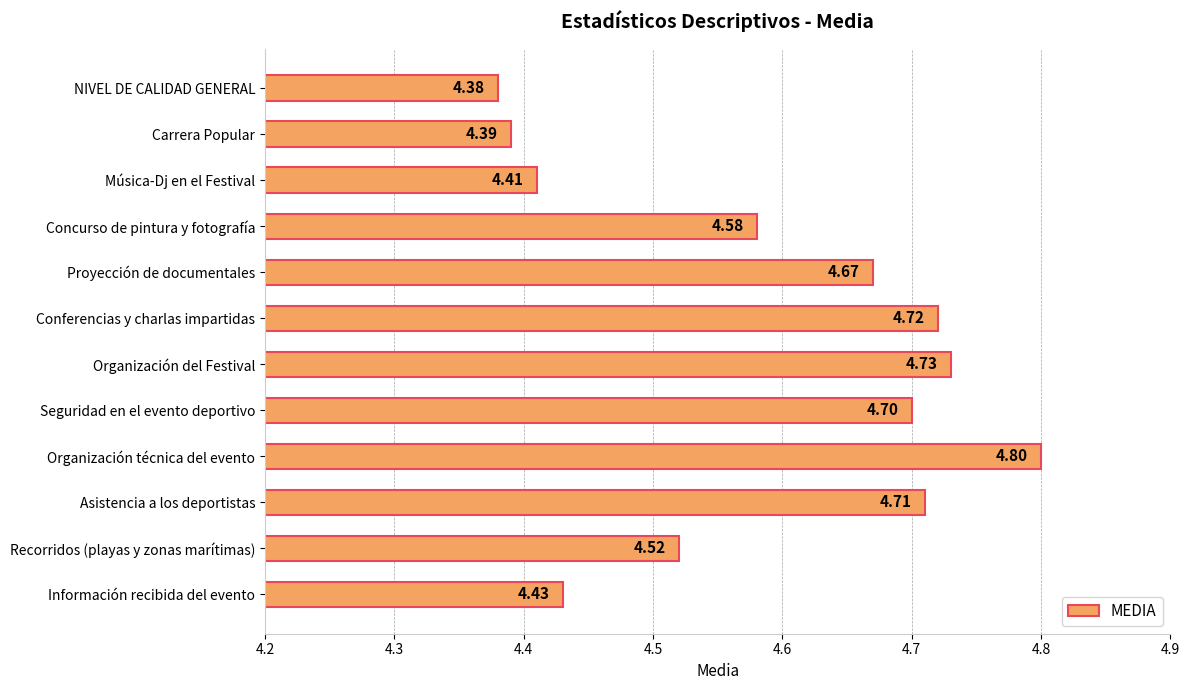

What is the average value?

4.6